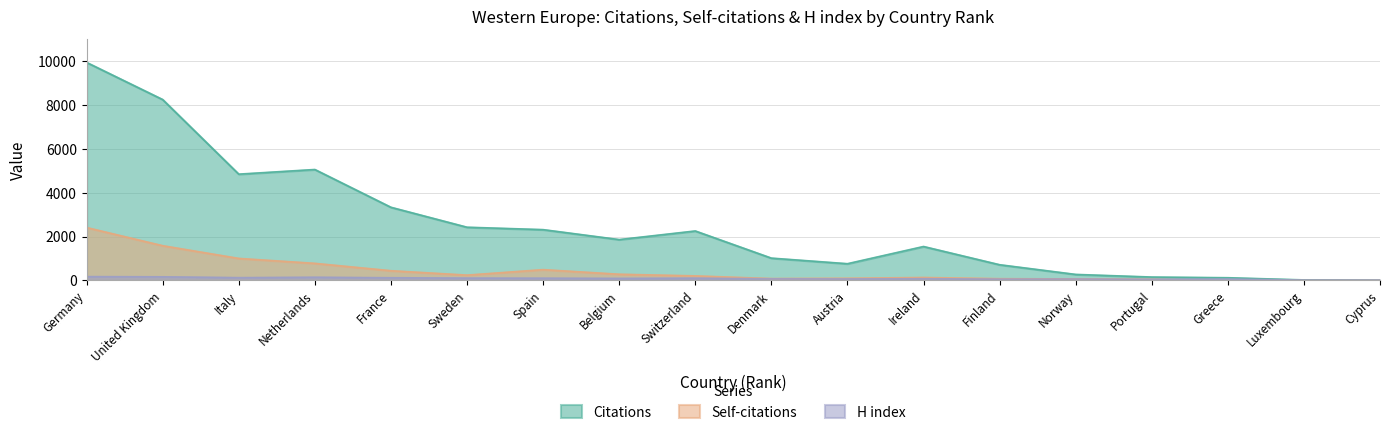

What is the label of the 8th point from the right?

Austria